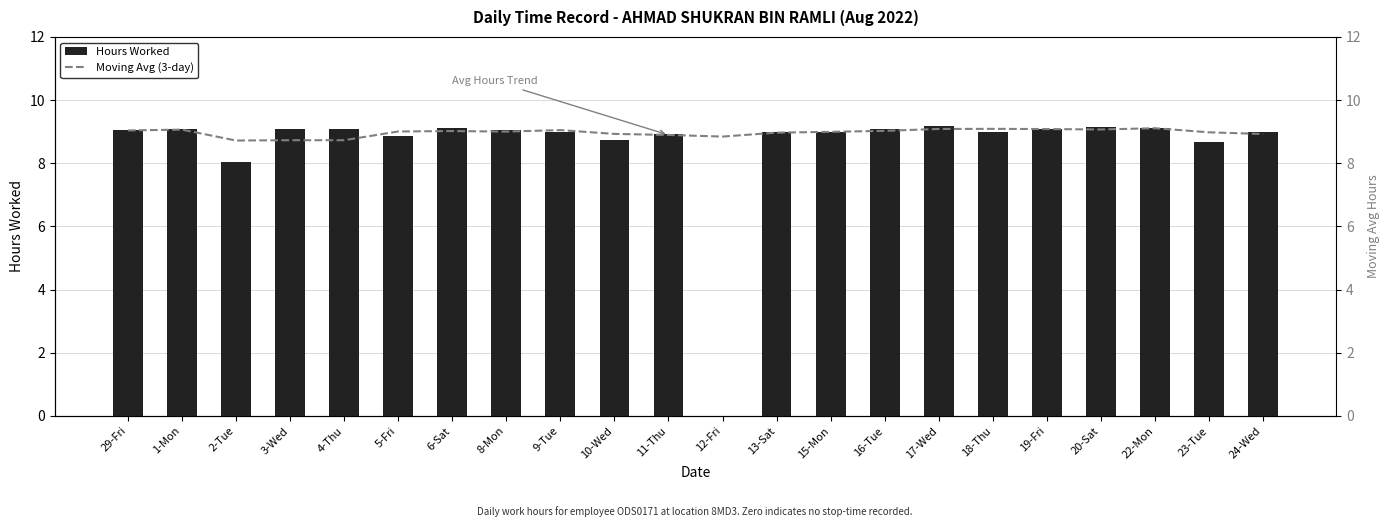

Is it true that Moving Avg (3-day) equals 8.8 at 12-Fri?

True